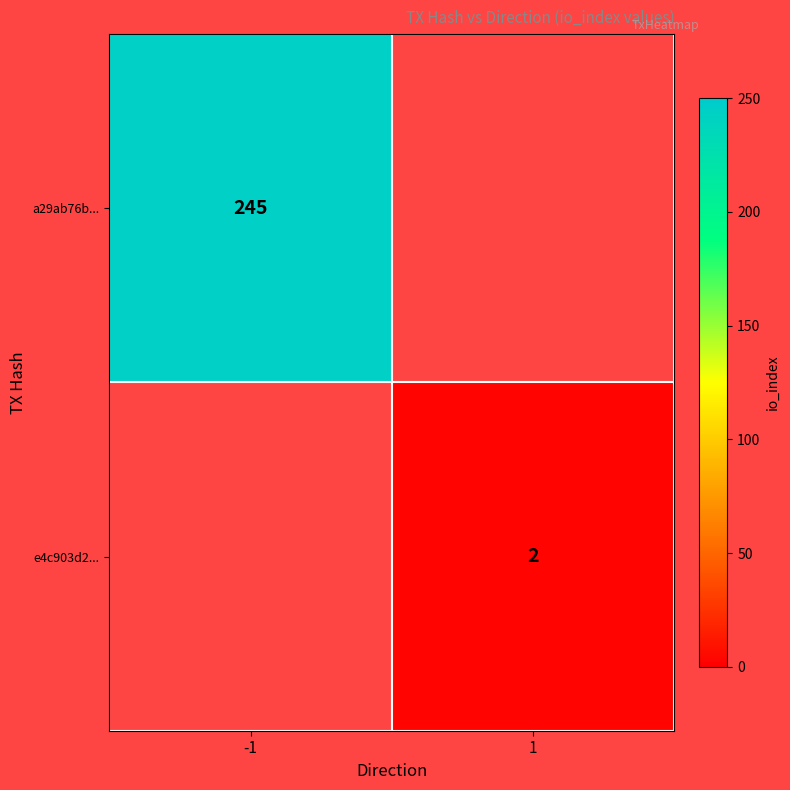

The e4c903d2... series shows 2 at 1. True or false?

True